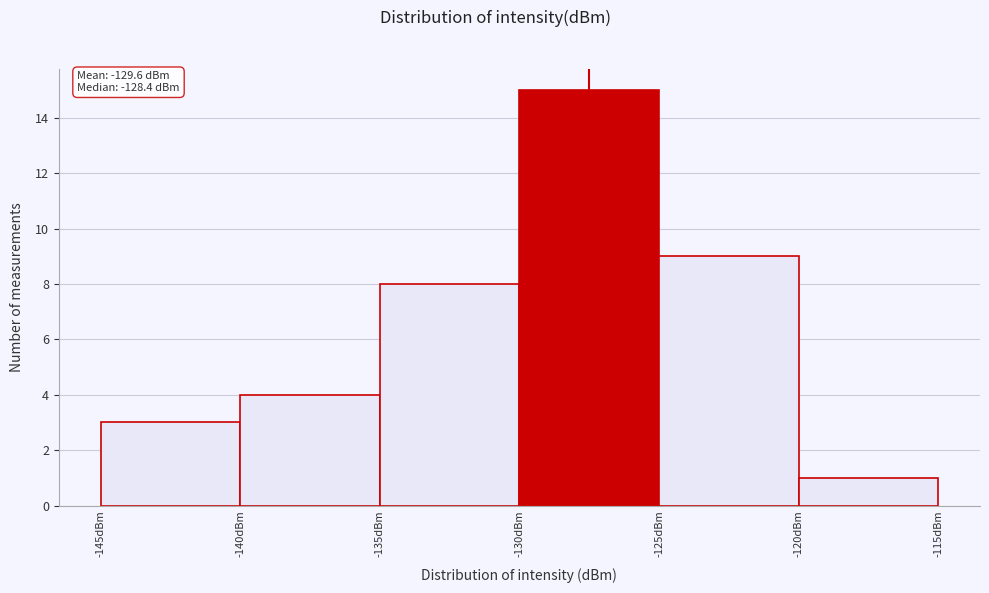

Over which range of the x-axis is the bar tallest?

-130 to -125